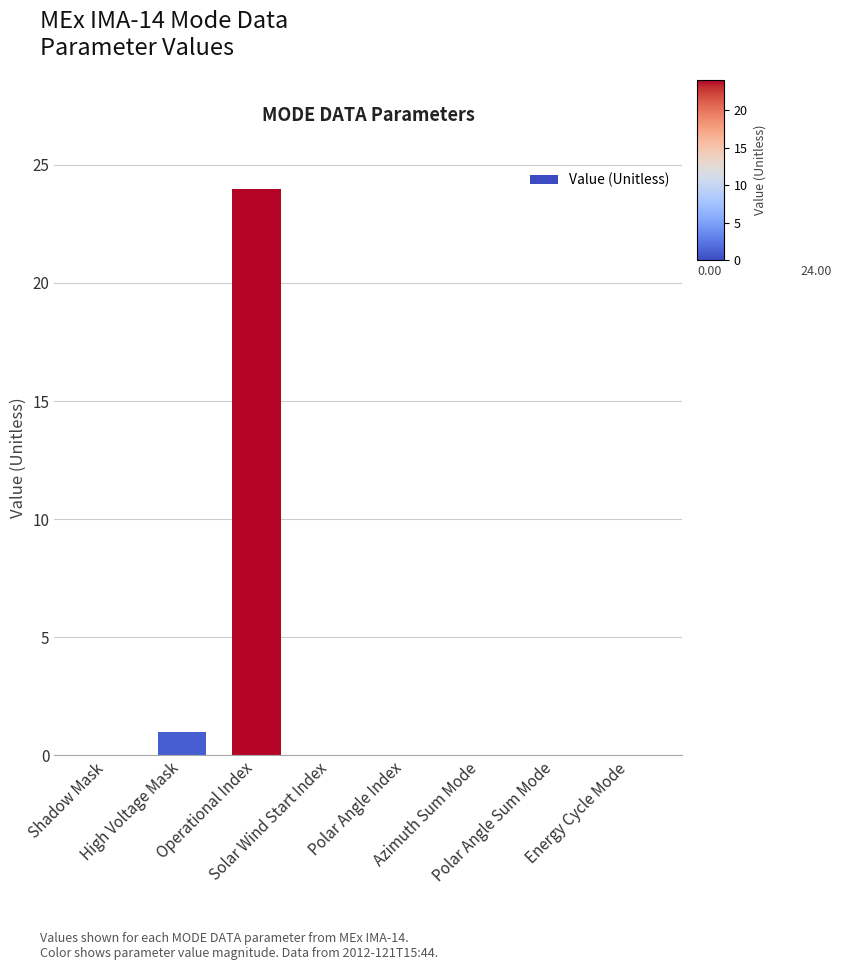

Reading right to left, list all the values displayed in this chart.

Energy Cycle Mode=0	Polar Angle Sum Mode=0	Azimuth Sum Mode=0	Polar Angle Index=0	Solar Wind Start Index=0	Operational Index=24	High Voltage Mask=1	Shadow Mask=0